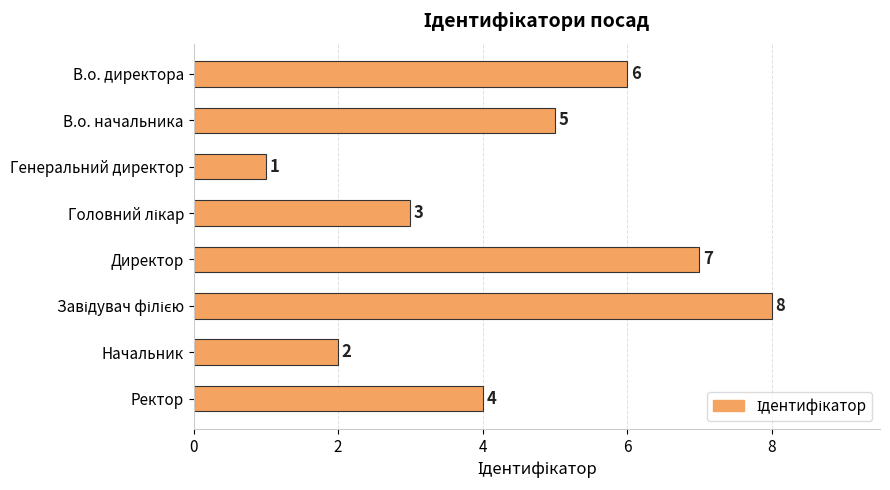

What is the change in value from Генеральний директор to Ректор?

+3